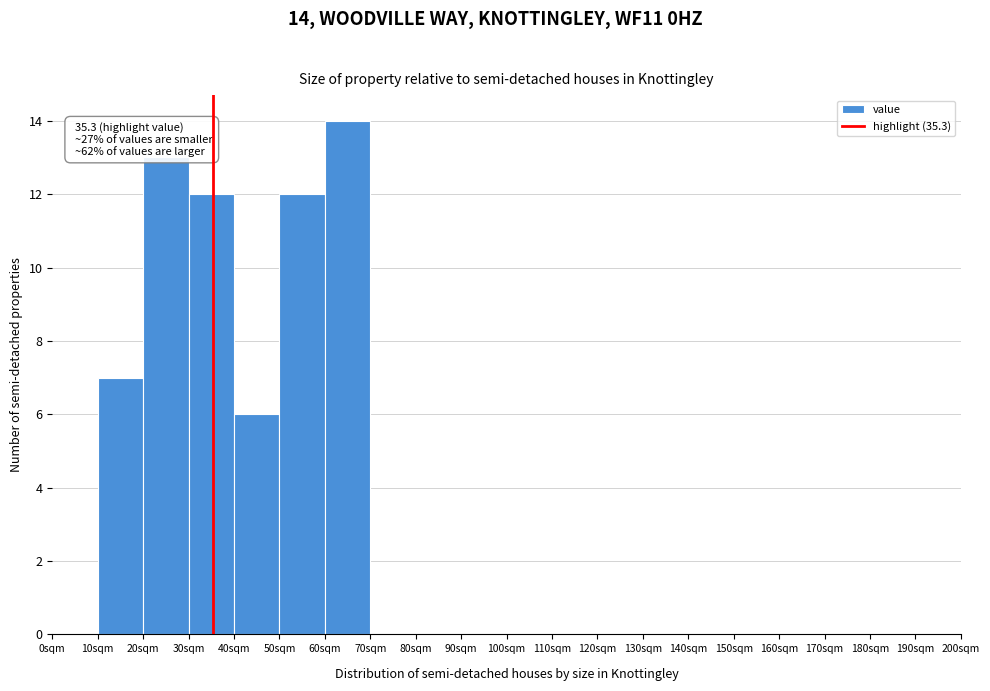

Which range on the x-axis has the tallest bar?

60 to 70